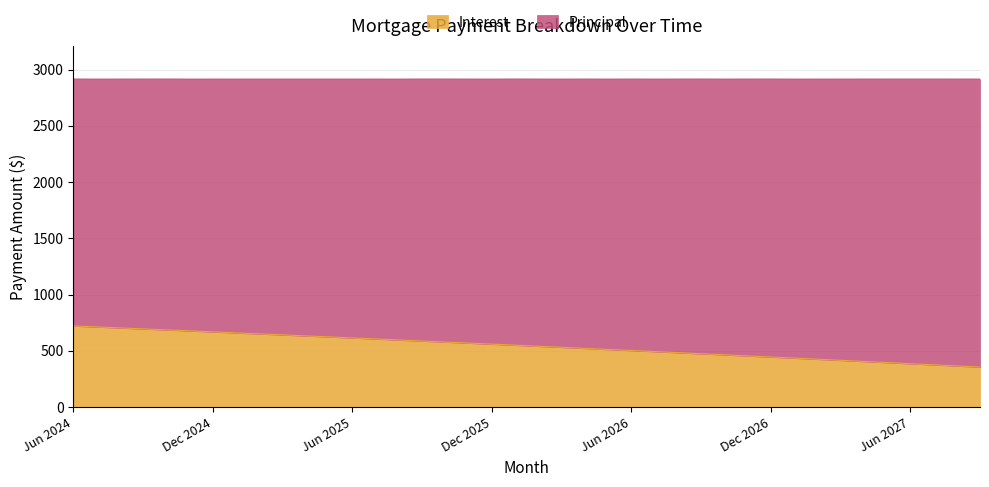

Approximately how many times larger is the value at Jul 2026 compared to Jul 2027?

1.3